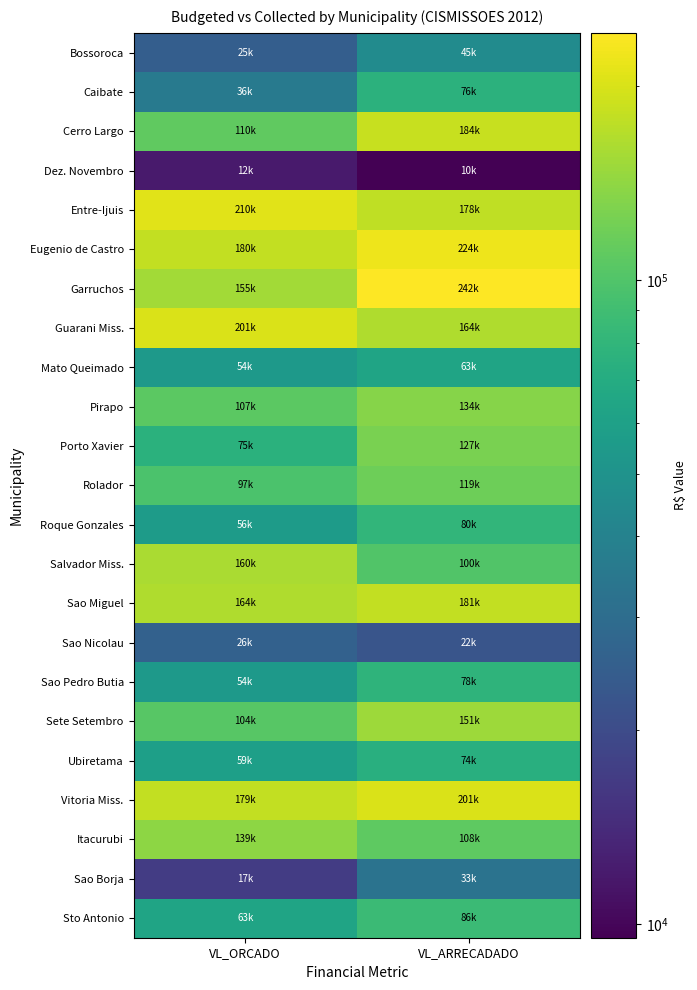

Count the number of data series in this chart.

23